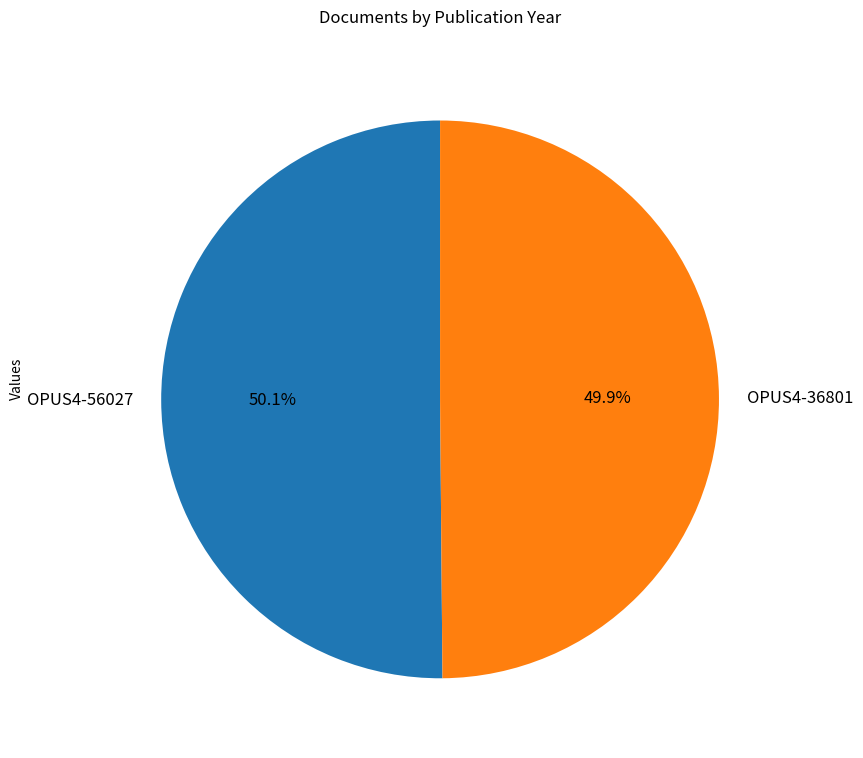

What percentage is the OPUS4-36801 slice, to the nearest percent?

50%